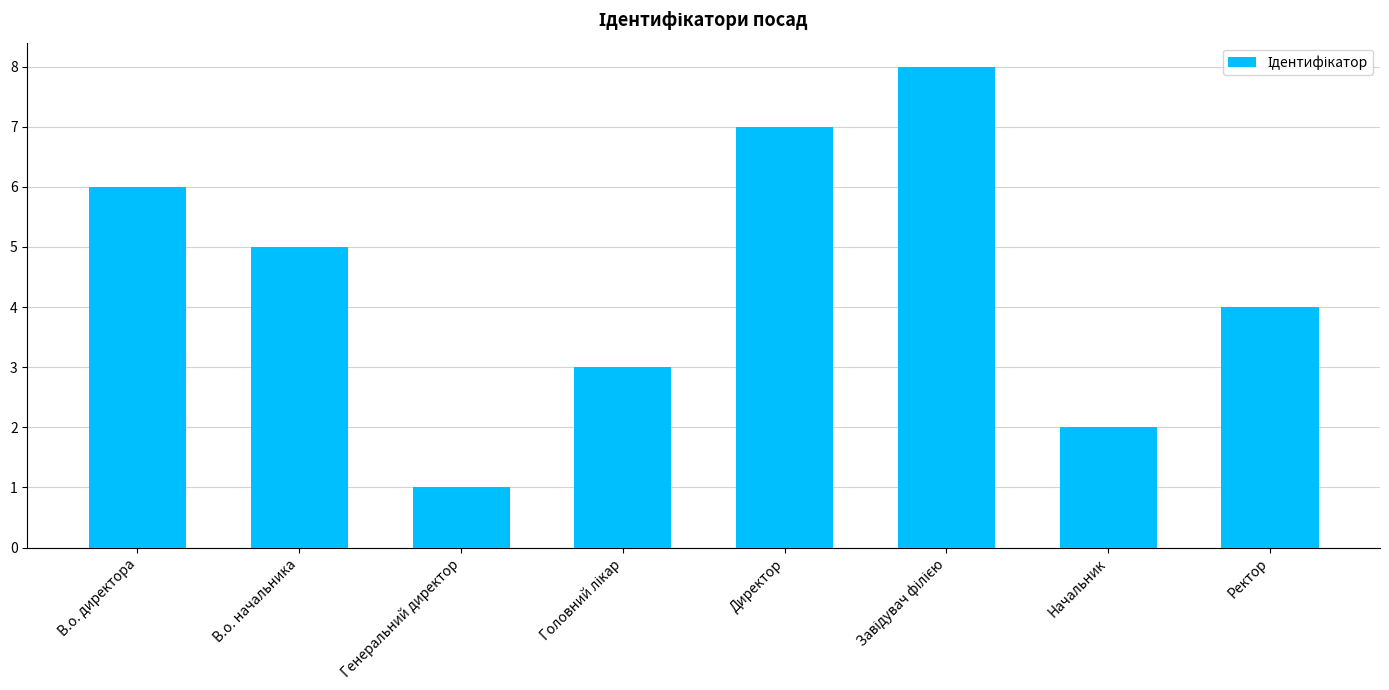

Is it true that the value at В.о. начальника is 5?

True